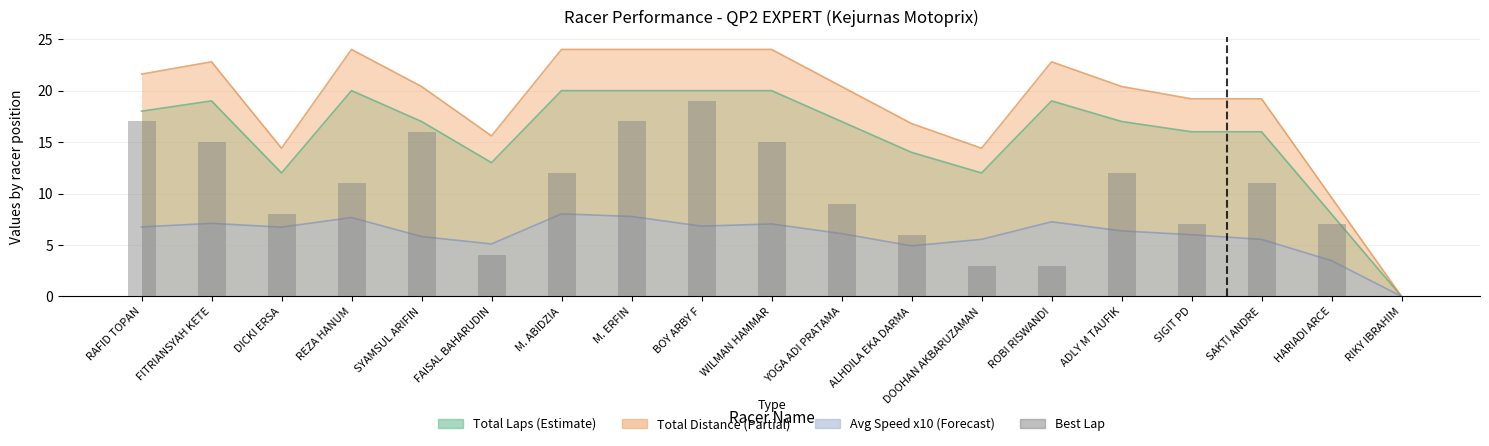

Which category has the highest value across all series?

BOY ARBY F